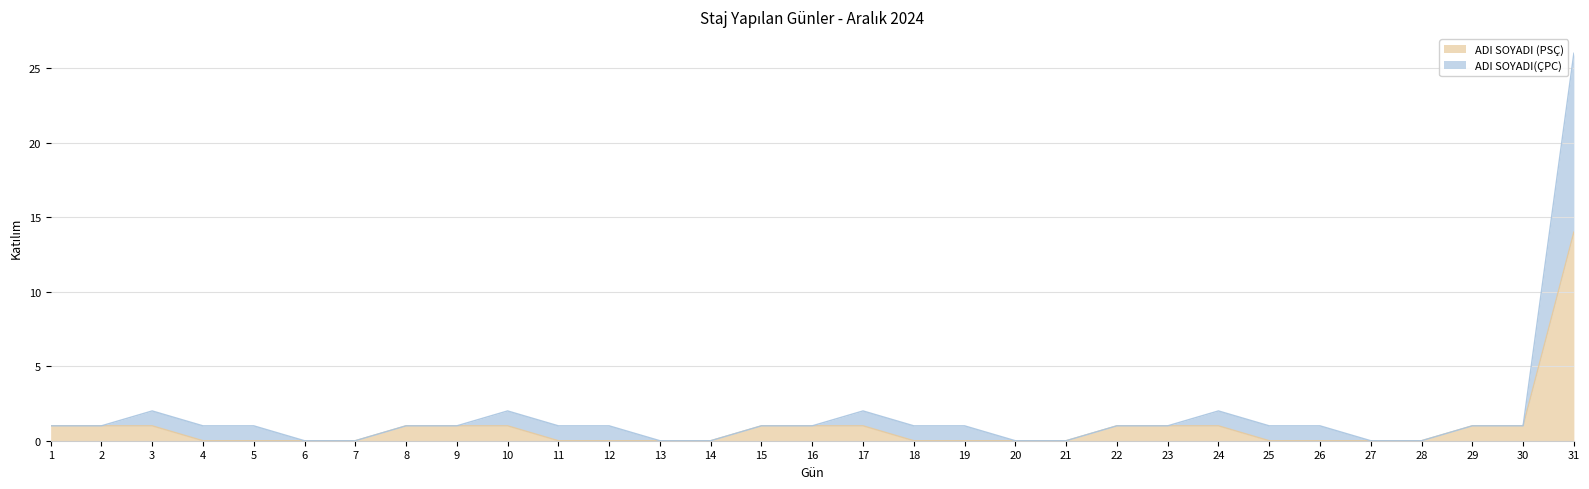

True or false: ADI SOYADI (PSÇ) and ADI SOYADI(ÇPC) cross at least once.

False